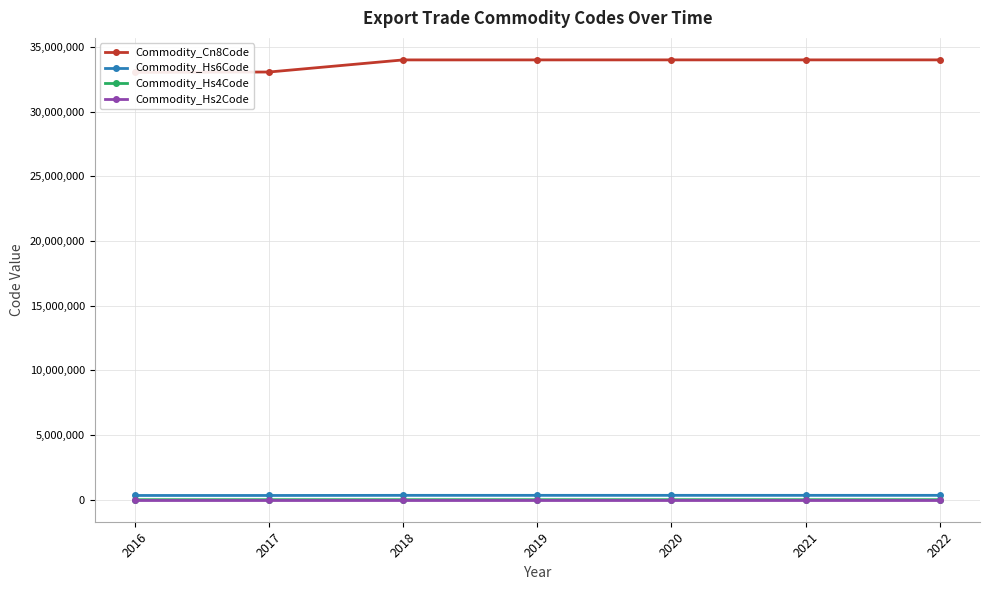

Where is Commodity_Hs4Code nearest to the value 3352?

2017